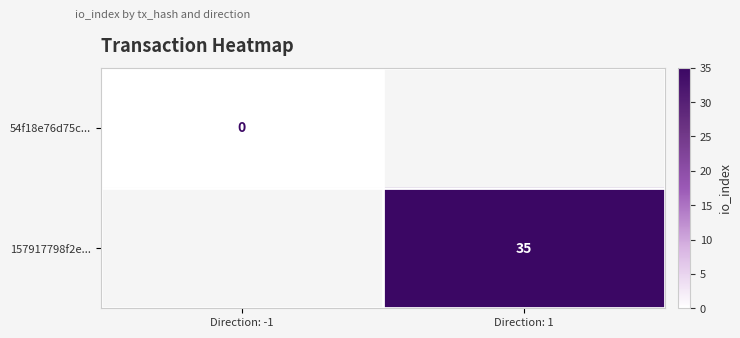

The value of 157917798f2e... at Direction: 1 is 35. True or false?

True